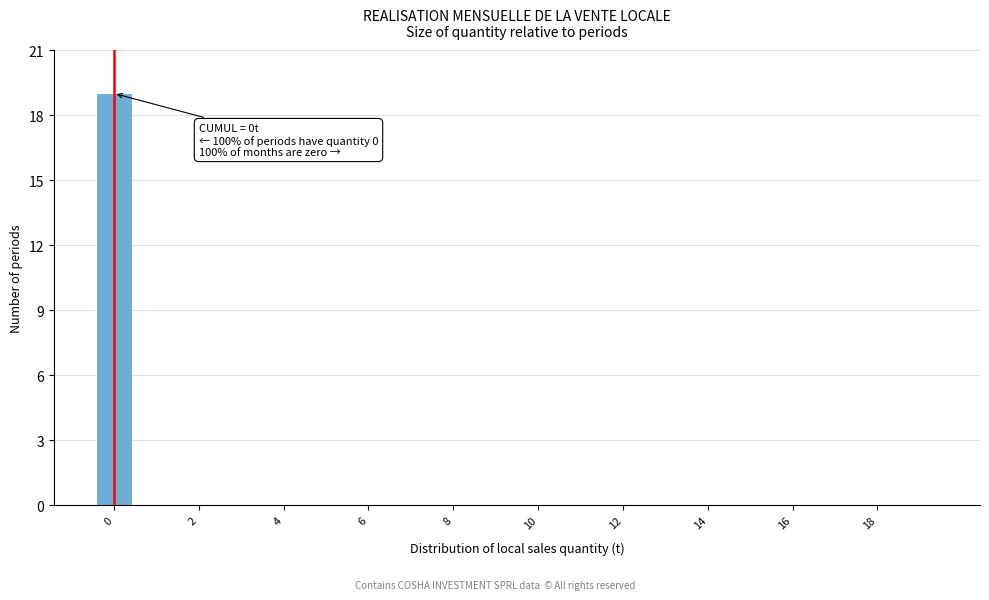

Over which range of the x-axis is the bar tallest?

-0.5 to 0.5